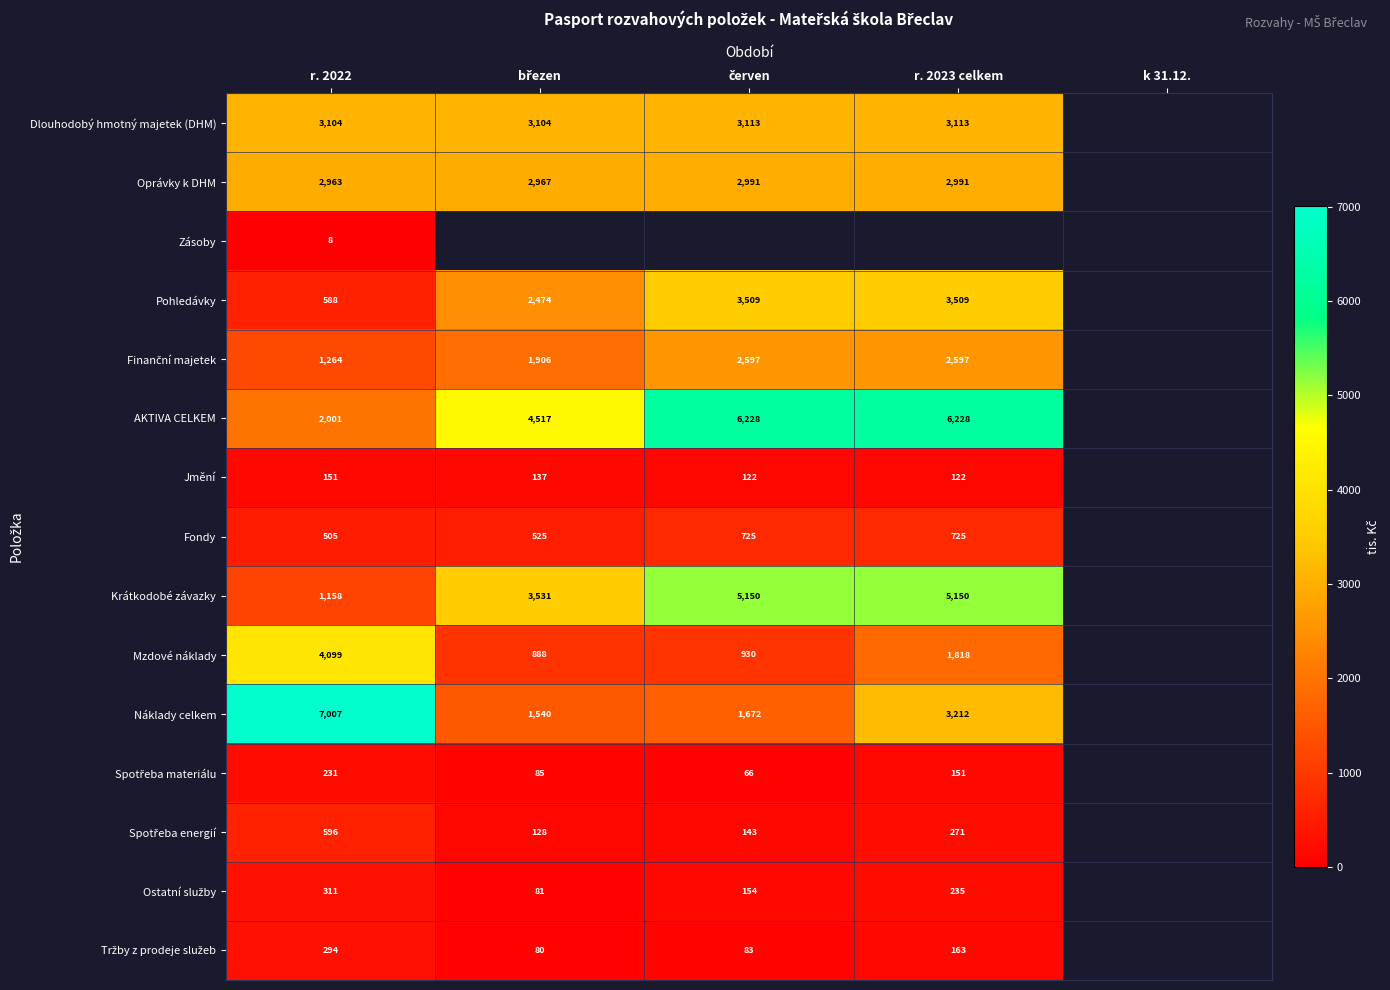

The value of Oprávky k DHM at r. 2023 celkem is 2991. True or false?

True